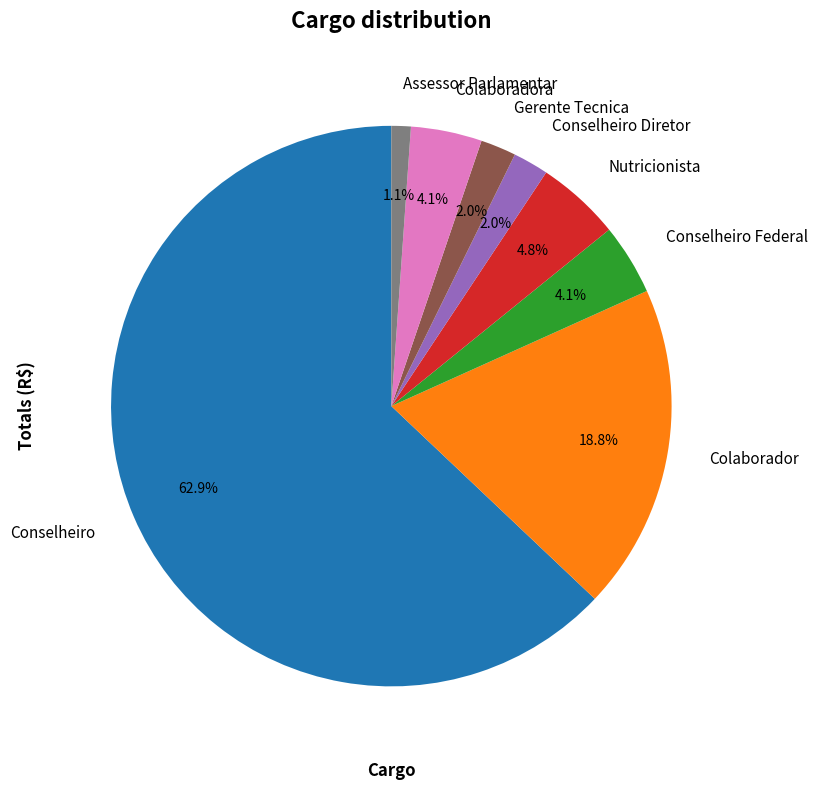

Approximately how many times larger is the value at Gerente Tecnica compared to Colaborador?

0.1